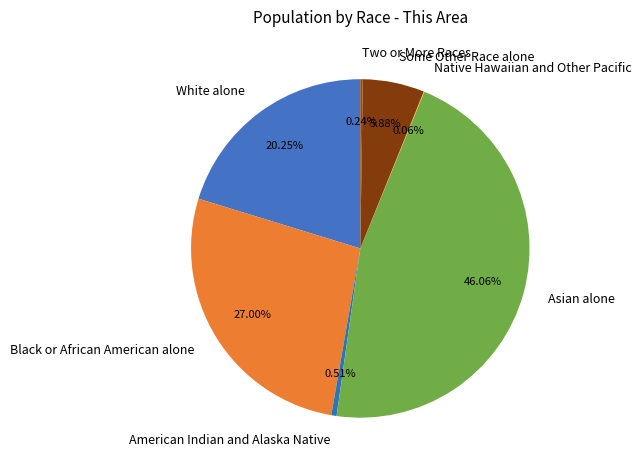

What is the ratio of the value at White alone to the value at American Indian and Alaska Native?

39.7